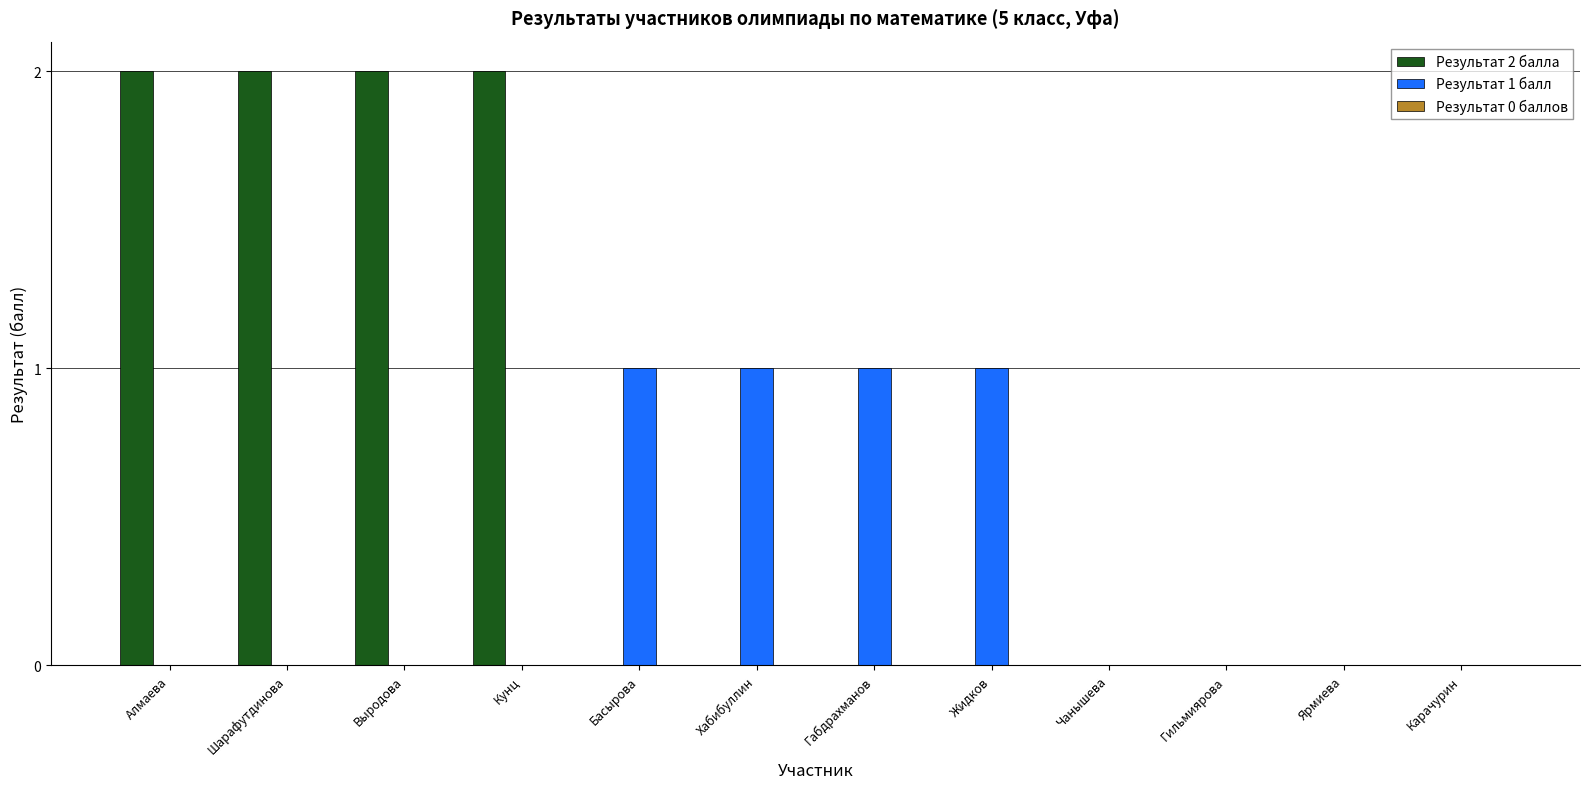

Which series has the largest total across all categories?

Результат 2 балла